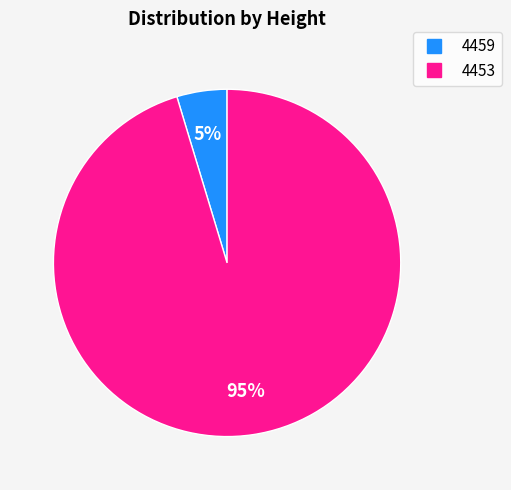

Between 4459 and 4453, which is larger?

4453